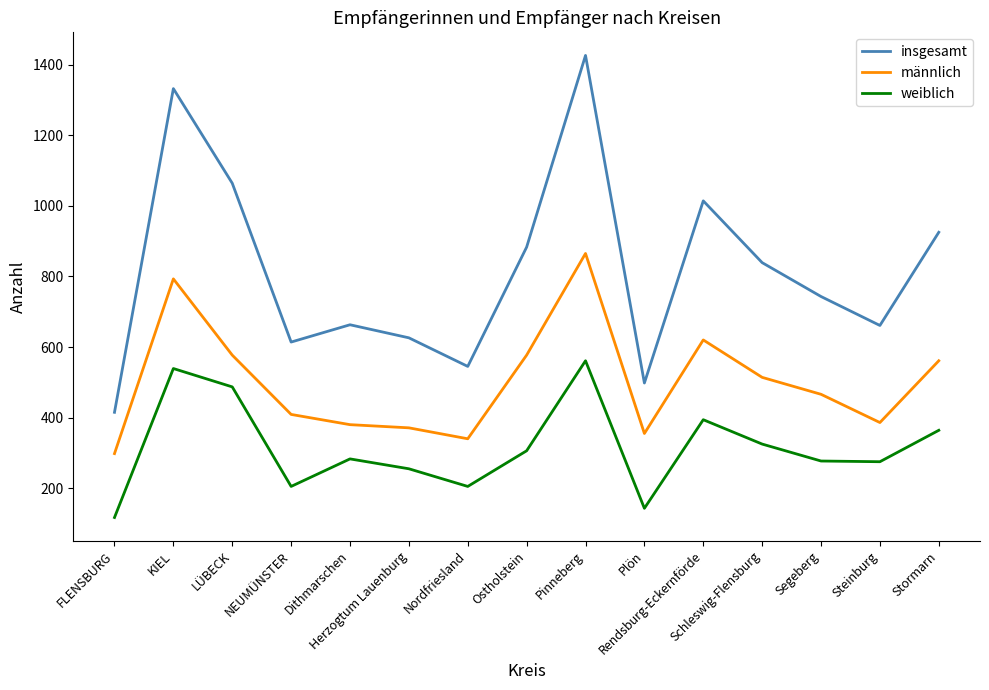

True or false: insgesamt has more than 1 points higher than both neighbors.

True